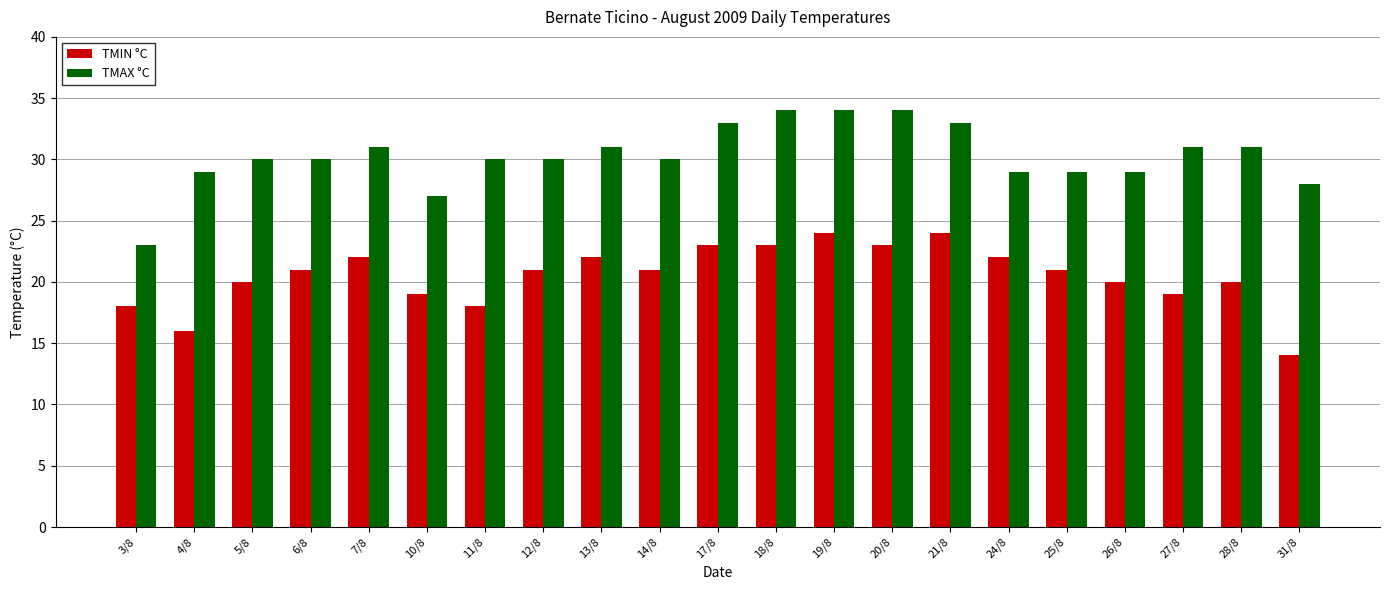

What is the lowest value of the TMIN °C series?

14